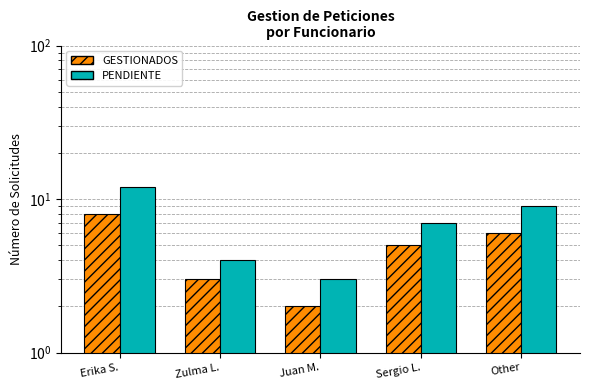

List the labels in order of GESTIONADOS value, largest first.

Erika S., Other, Sergio L., Zulma L., Juan M.